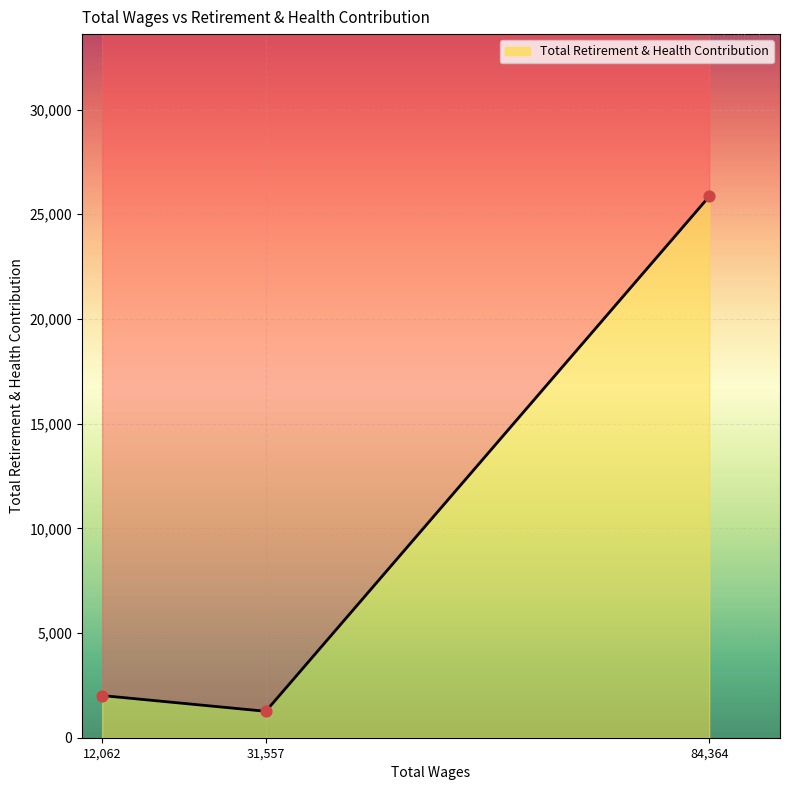

Which has a higher value, 31557.0 or 12062.0?

12062.0